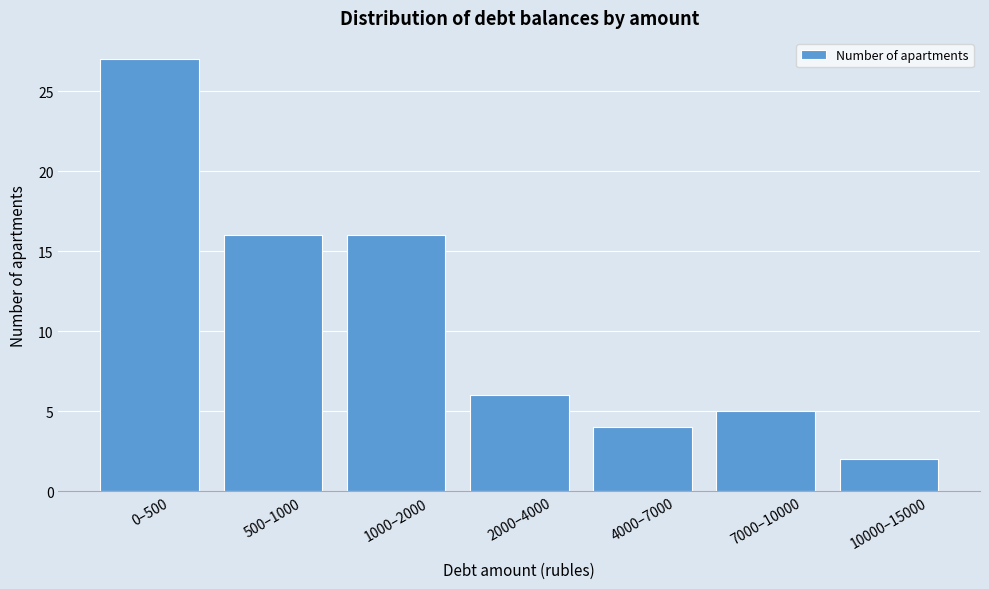

Reading left to right, what are all the values shown in this chart?

0–500=27	500–1000=16	1000–2000=16	2000–4000=6	4000–7000=4	7000–10000=5	10000–15000=2